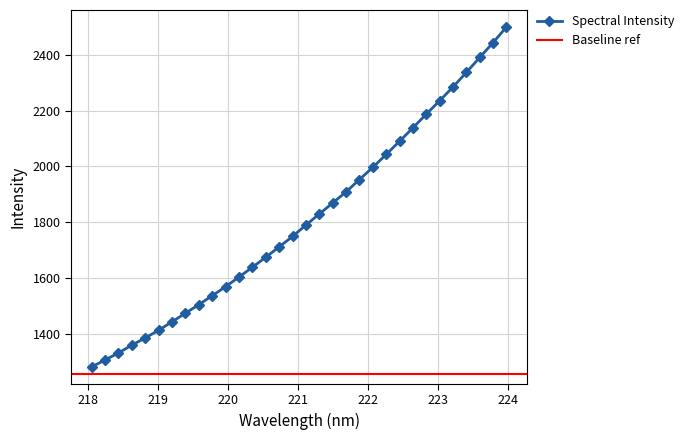

What is the value of the Spectral Intensity point at the 18th from the left?

1829.6